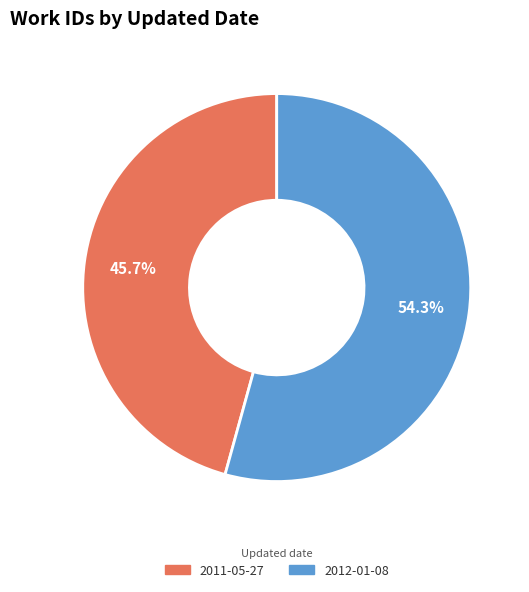

How many slices are in this pie chart?

2